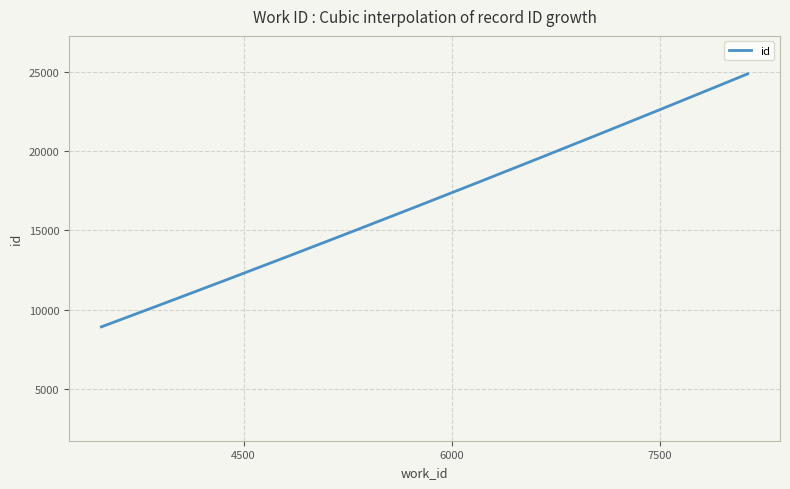

What is the minimum value shown in the chart?

8929.0